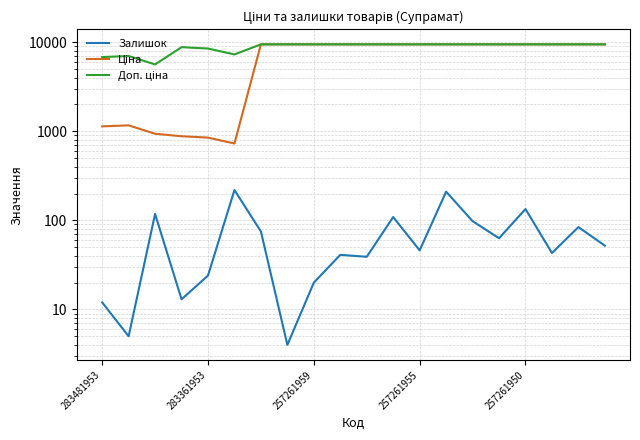

At which category does the chart reach its minimum across all series?

7